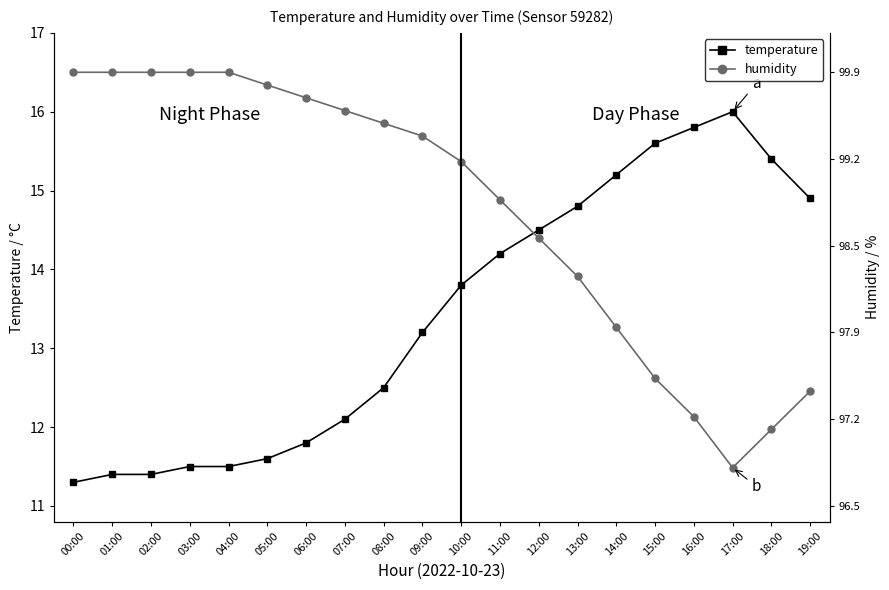

Which category has the highest value in the humidity series?

00:00